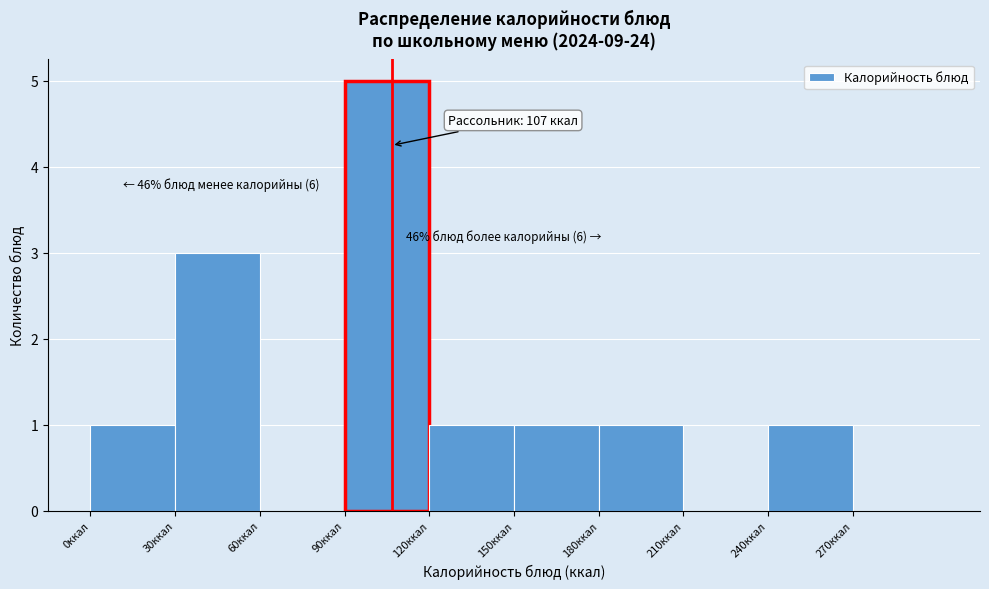

Which range on the x-axis has the tallest bar?

90 to 120